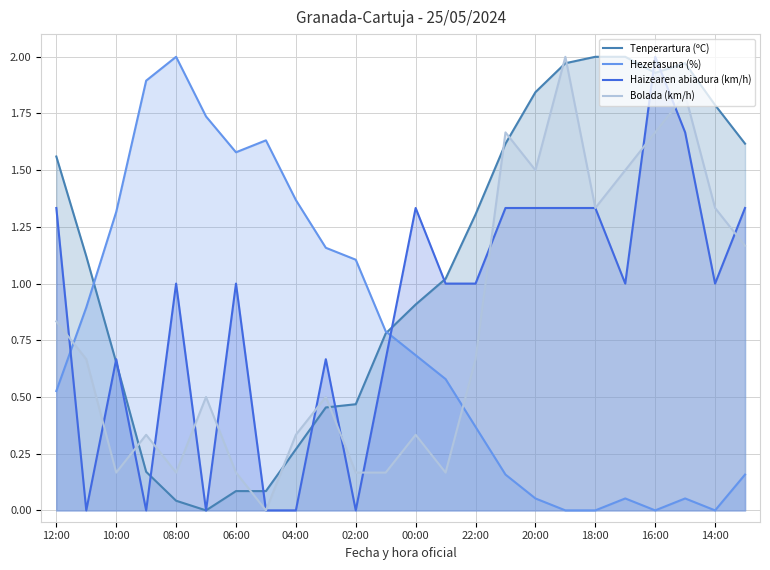

Which series has the largest total across all categories?

Tenperartura (ºC)